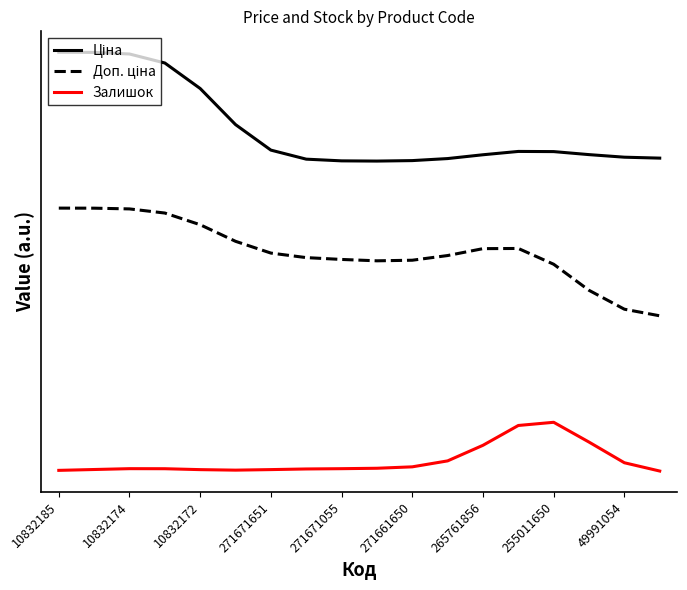

True or false: Доп. ціна and Залишок cross at least once.

False